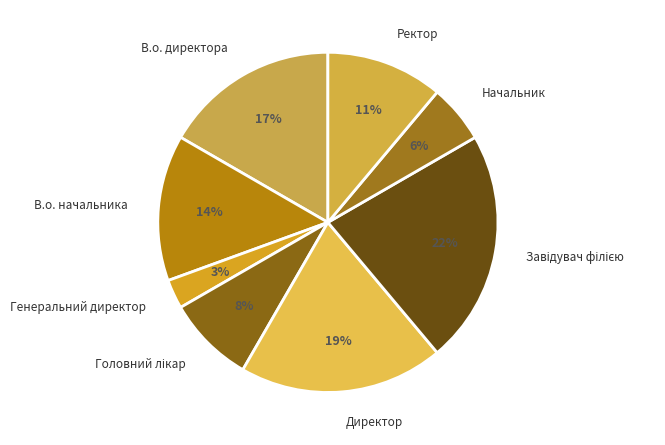

What is the smallest slice in the pie chart?

Генеральний директор